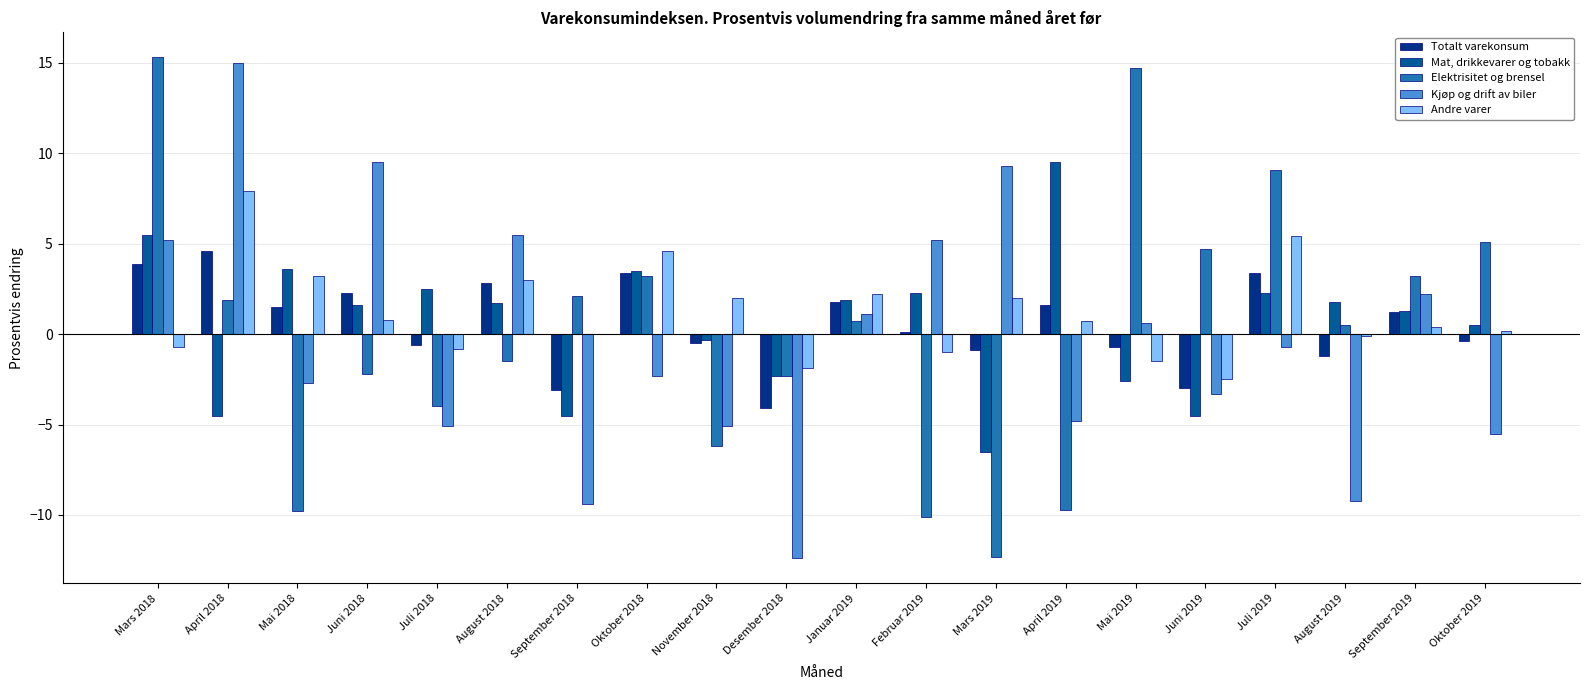

What is the average value of the Totalt varekonsum series?

0.6